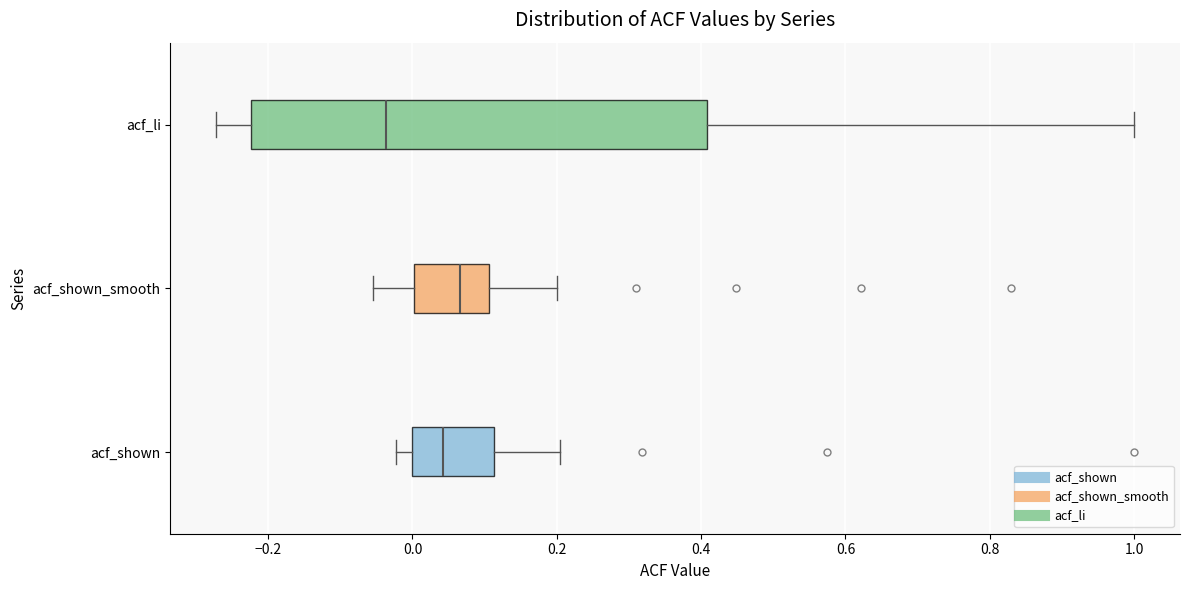

Which box has the furthest to the right median line?

acf_shown_smooth